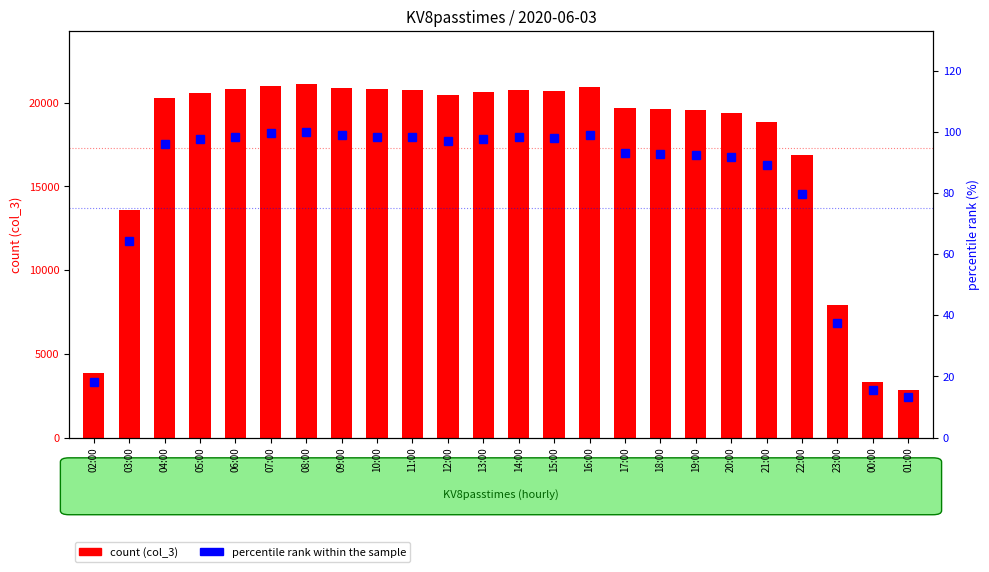

Rank the categories by percentile rank within the sample value from lowest to highest.

01:00, 00:00, 02:00, 23:00, 03:00, 22:00, 21:00, 20:00, 19:00, 18:00, 17:00, 04:00, 12:00, 05:00, 13:00, 15:00, 14:00, 11:00, 06:00, 10:00, 09:00, 16:00, 07:00, 08:00